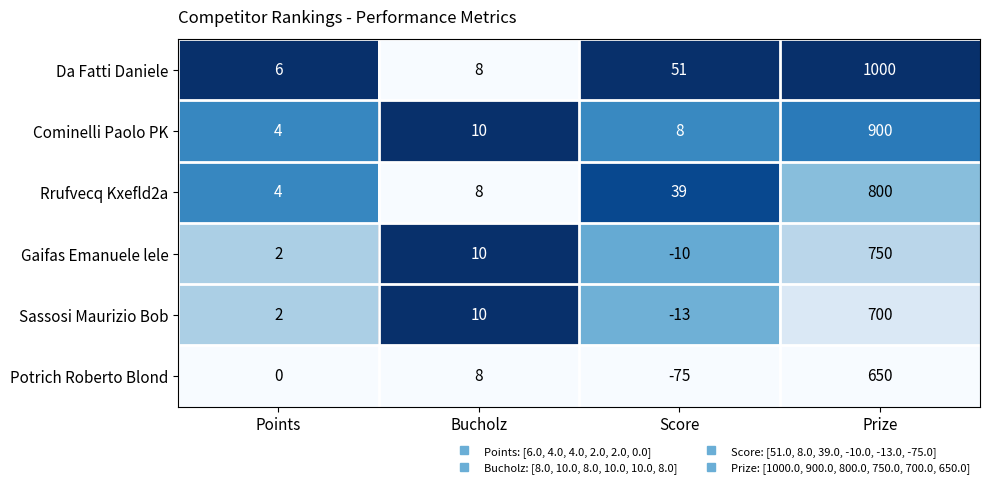

What is the difference between the maximum and minimum values in the Rrufvecq Kxefld2a series?

796